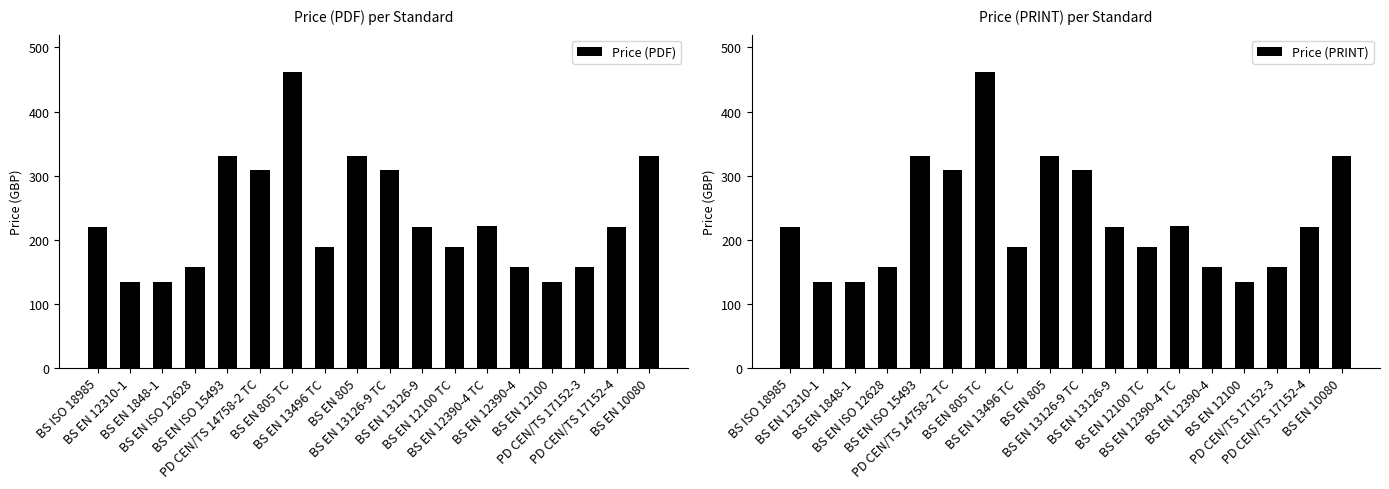

The value of Price (PDF) at BS EN 805 TC is 462. True or false?

True